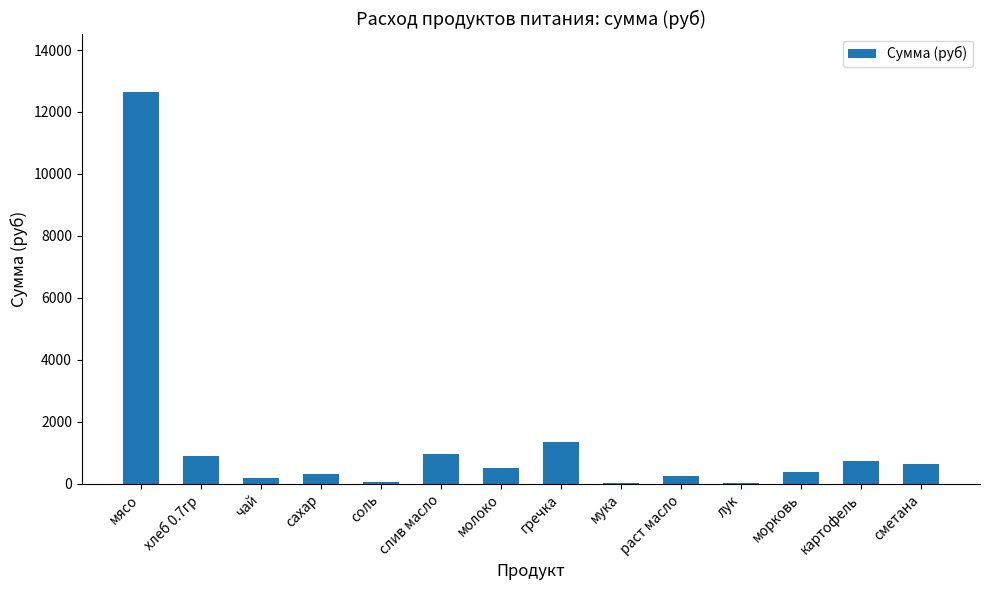

What is the ratio of the value at слив масло to the value at раст масло?

3.8